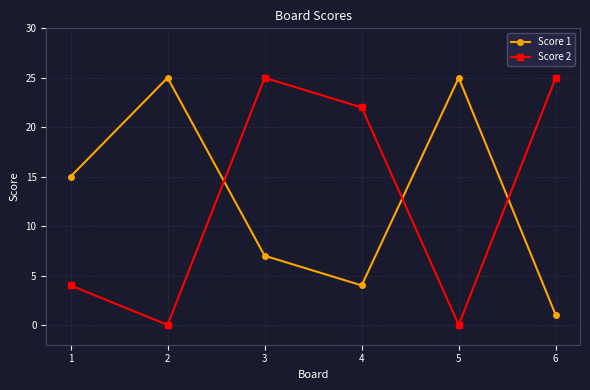

How many intersections are there between Score 1 and Score 2?

3